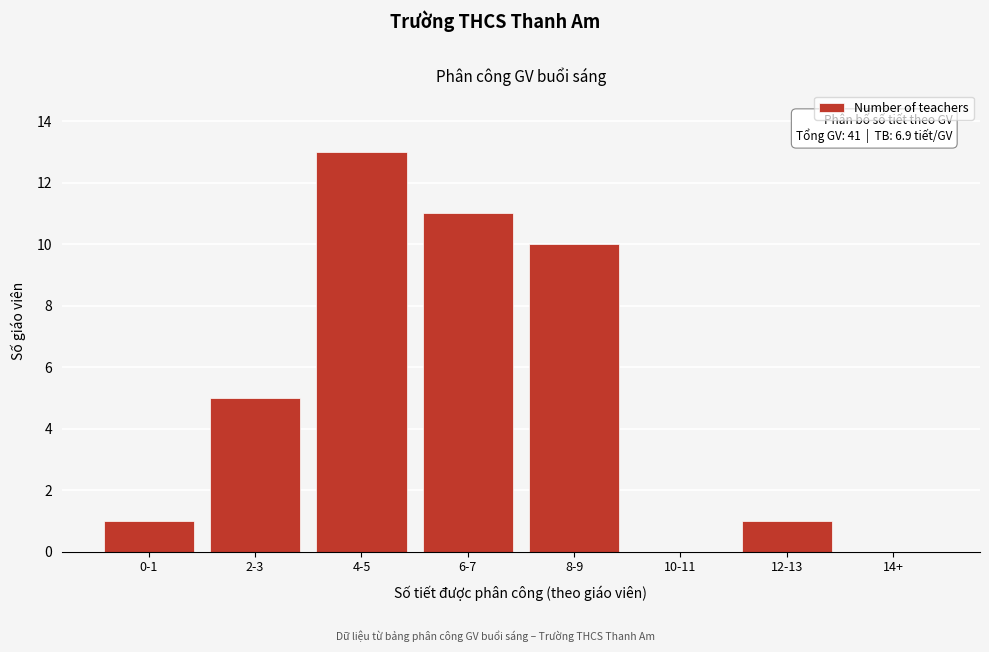

Reading left to right, transcribe all the data shown in this chart.

0-1=1	2-3=5	4-5=13	6-7=11	8-9=10	10-11=0	12-13=1	14+=0